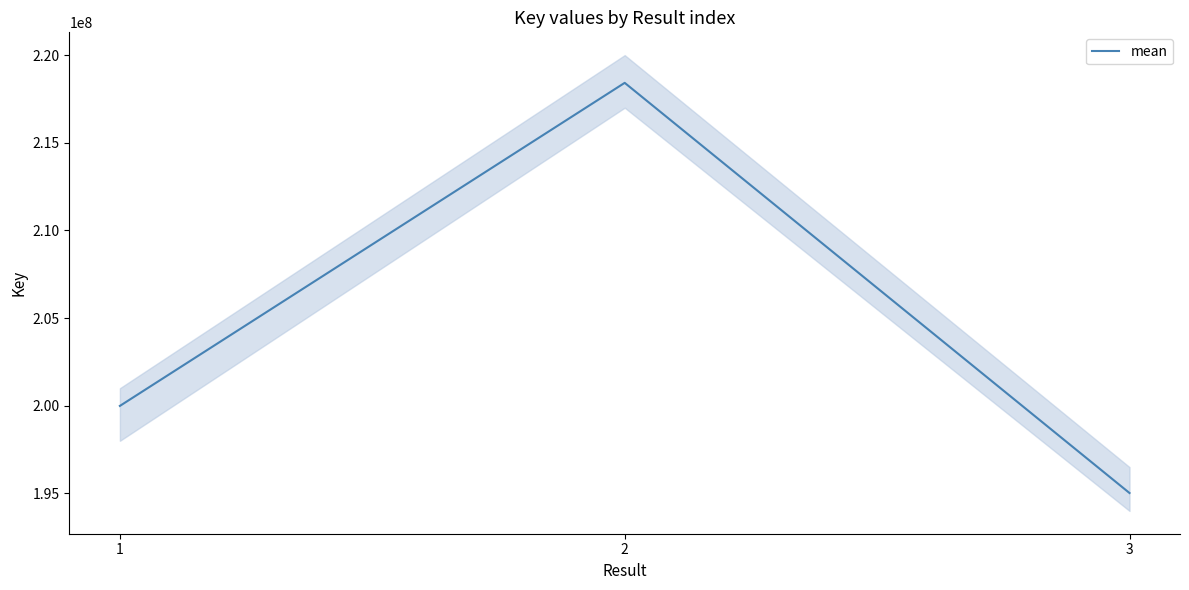

Reading left to right, transcribe all the data shown in this chart.

1=199990536	2=218418987	3=195021654